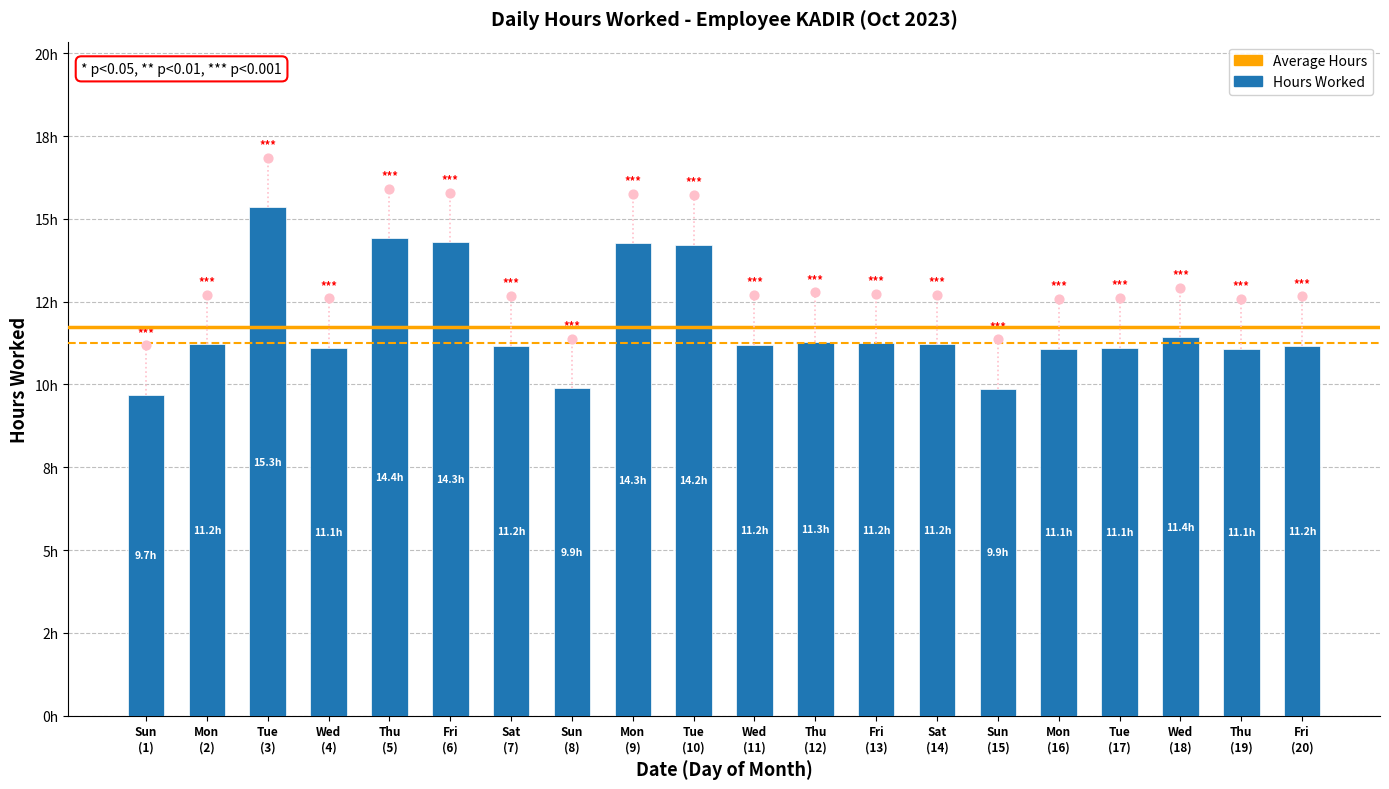

Between Tue (10) and Fri (6), which is larger?

Fri (6)